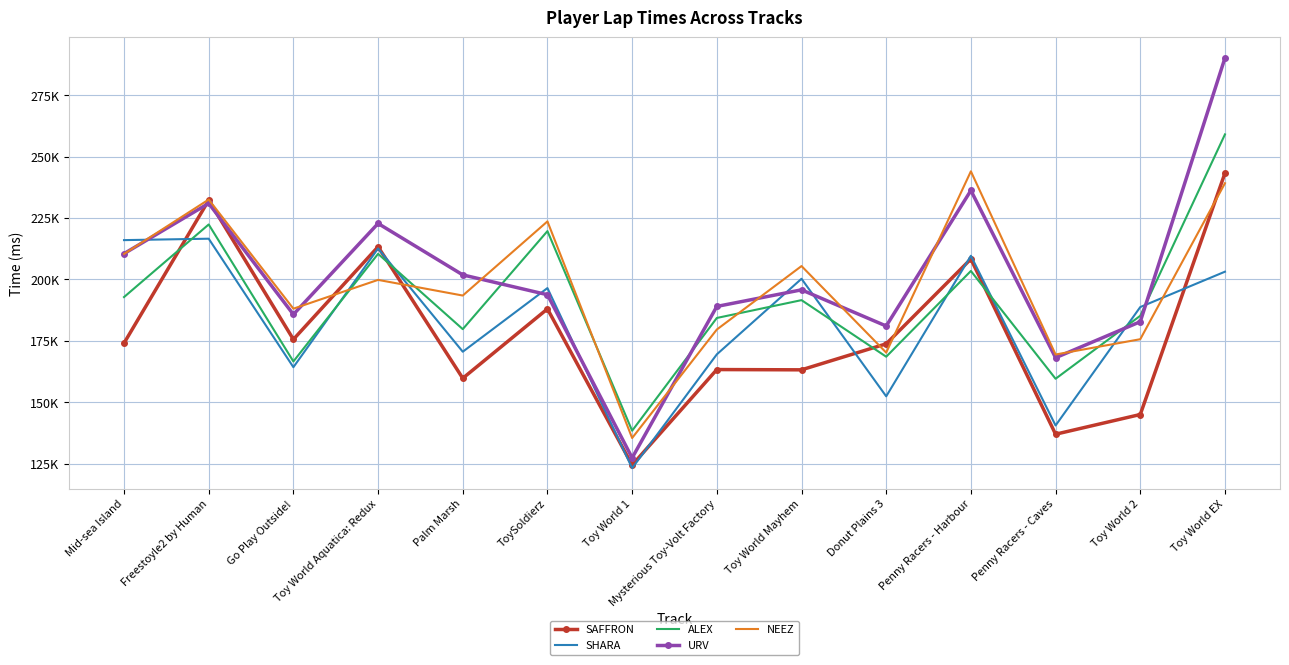

Reading left to right, transcribe all the data shown in this chart.

SAFFRON: 174074	232236	175607	213299	159791	188021	124477	163338	163226	173807	208323	137024	145048	243258
SHARA: 216005	216581	164300	212614	170595	196490	123215	169523	200278	152448	209634	140587	188767	203159
ALEX: 192828	222373	166634	210424	179782	219676	138455	184328	191584	168562	203452	159592	185214	259023
URV: 210504	230972	185764	222782	201861	193788	127403	189025	195776	181054	236207	168150	182812	290118
NEEZ: 210370	232520	188108	199828	193451	223620	135483	179625	205450	170230	243997	169460	175684	239151